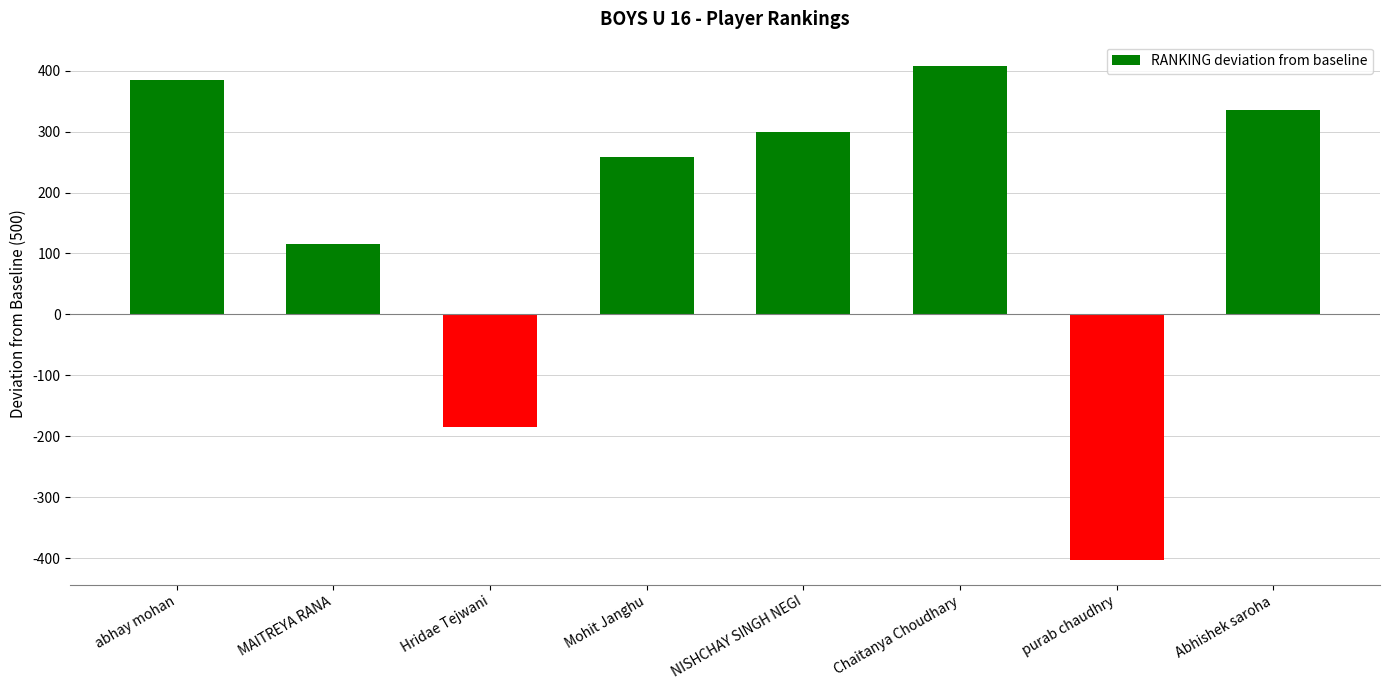

Reading left to right, what are all the values shown in this chart?

abhay mohan=385	MAITREYA RANA=116	Hridae Tejwani=-185	Mohit Janghu=258	NISHCHAY SINGH NEGI=300	Chaitanya Choudhary=407	purab chaudhry=-403	Abhishek saroha=336